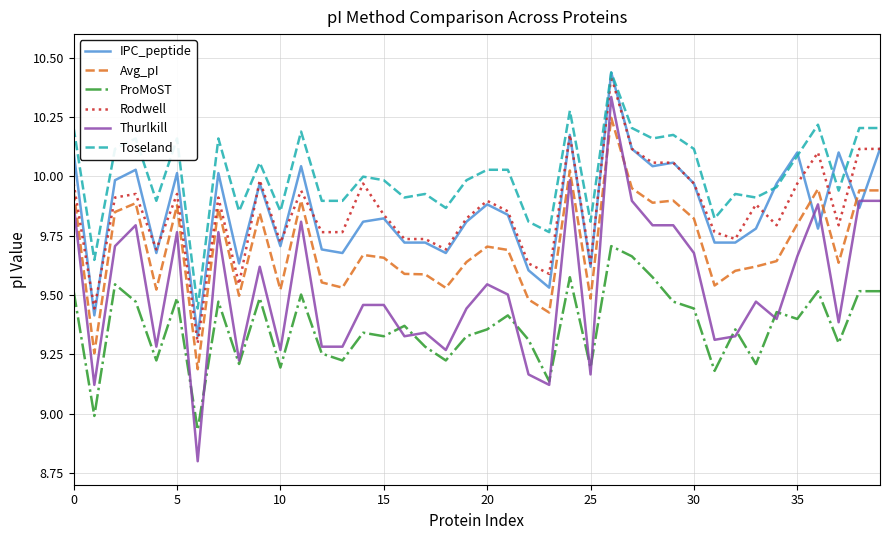

Which series has the widest spread of values?

Thurlkill